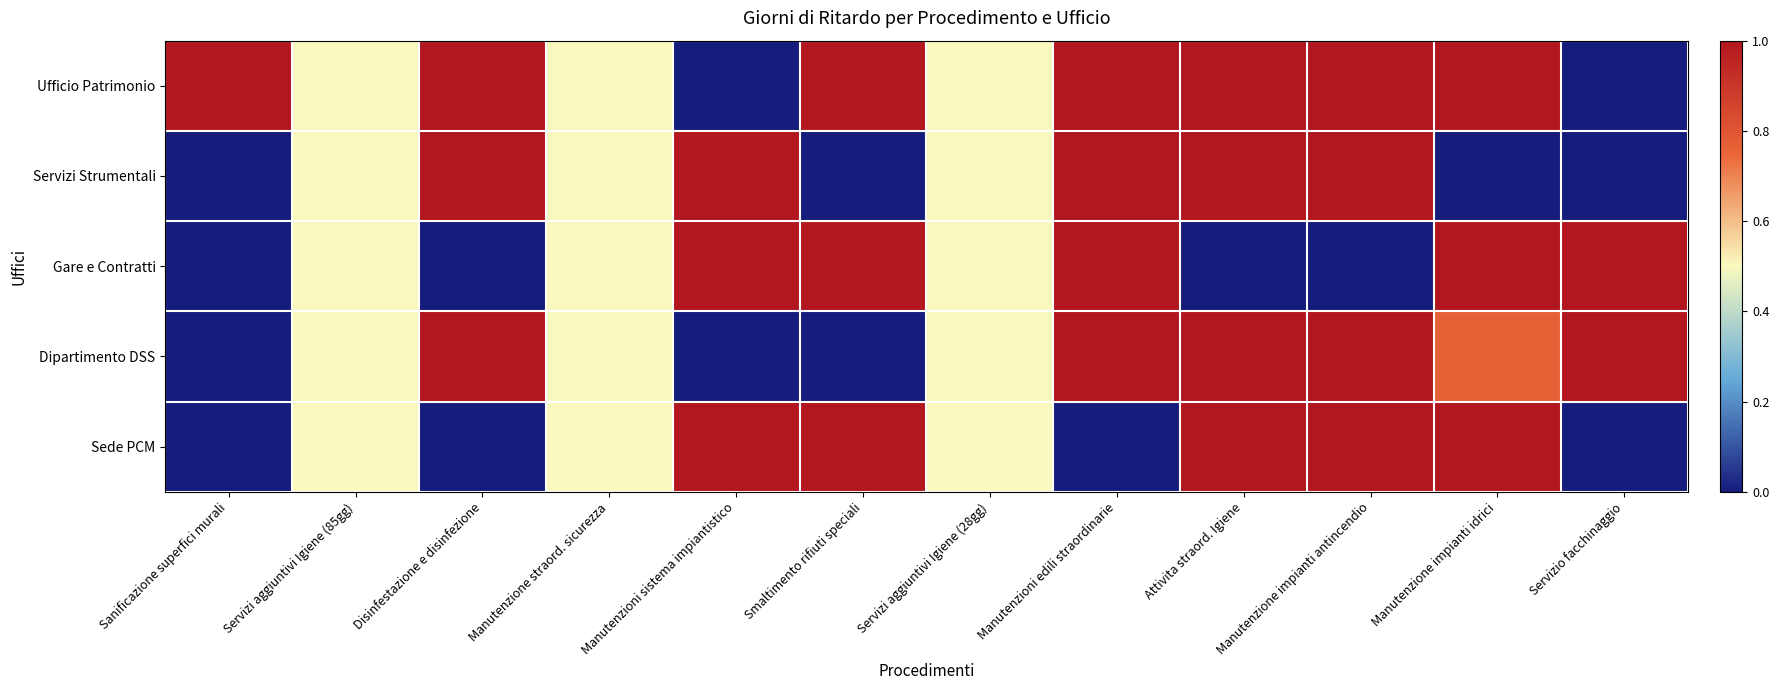

Which series has the largest total across all categories?

Ufficio Patrimonio